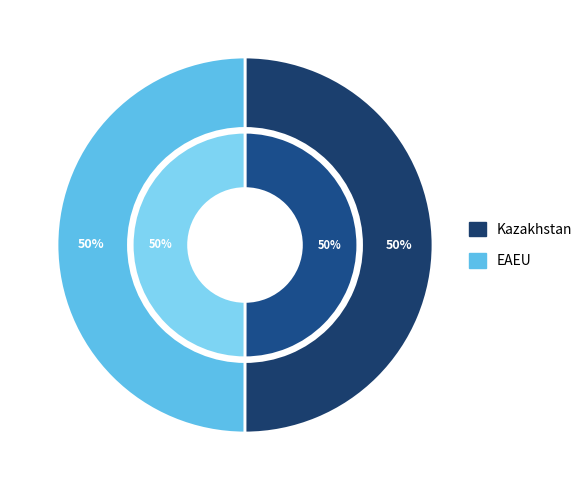

What percentage is the Kazakhstan slice, to the nearest percent?

50%